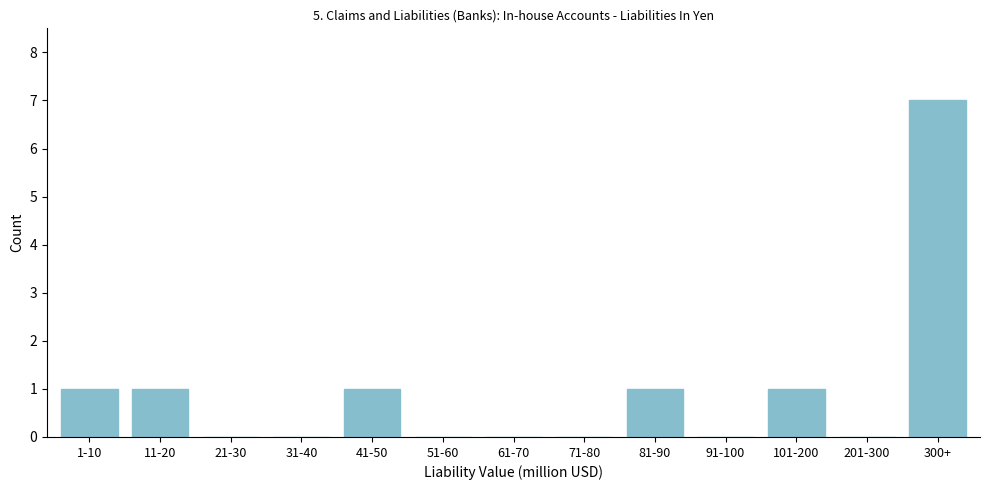

Reading left to right, extract all data points from this chart.

1-10=1	11-20=1	21-30=0	31-40=0	41-50=1	51-60=0	61-70=0	71-80=0	81-90=1	91-100=0	101-200=1	201-300=0	300+=7